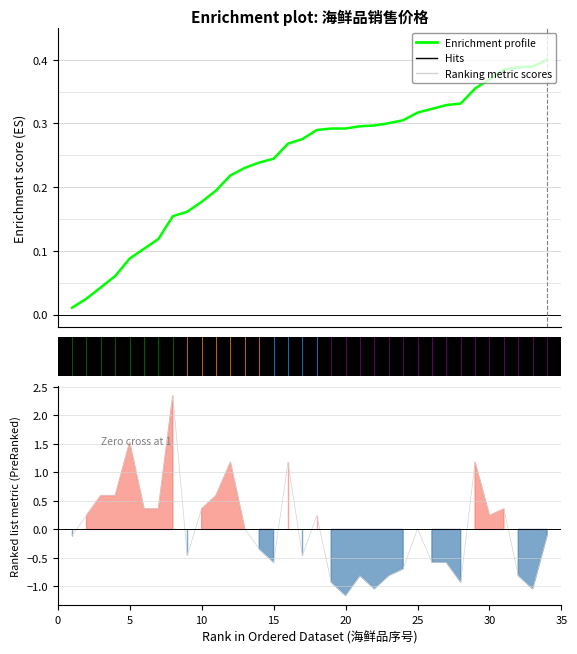

At how many categories does at least one series exceed 0?

34